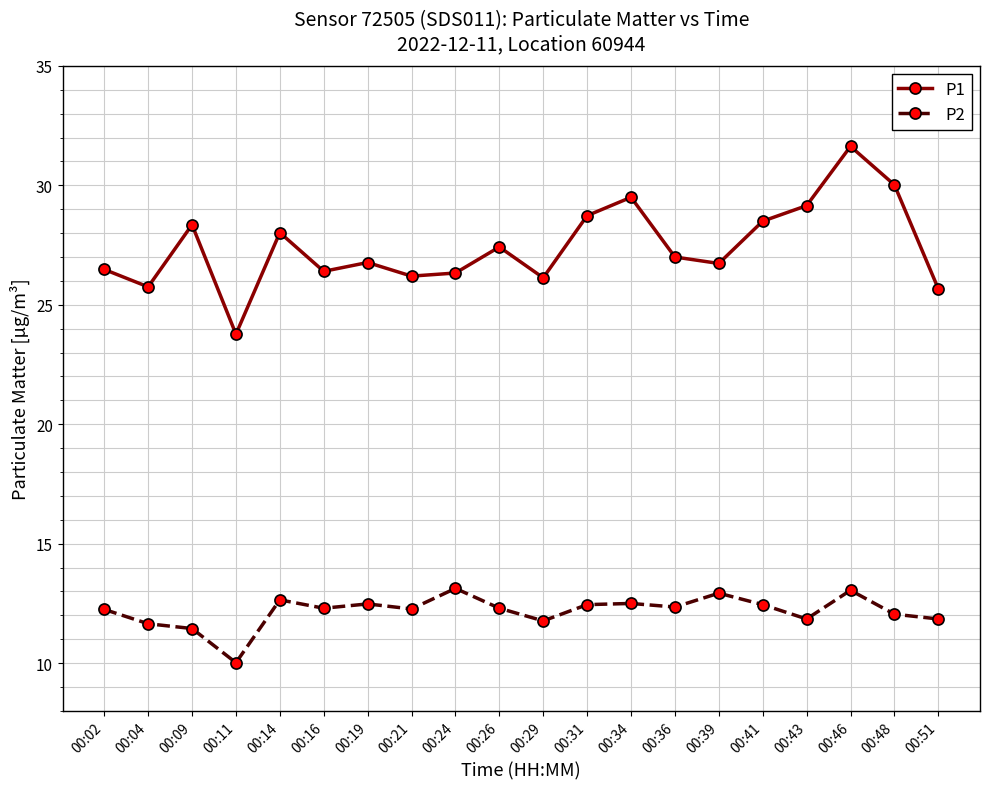

True or false: P1 and P2 cross at least once.

False